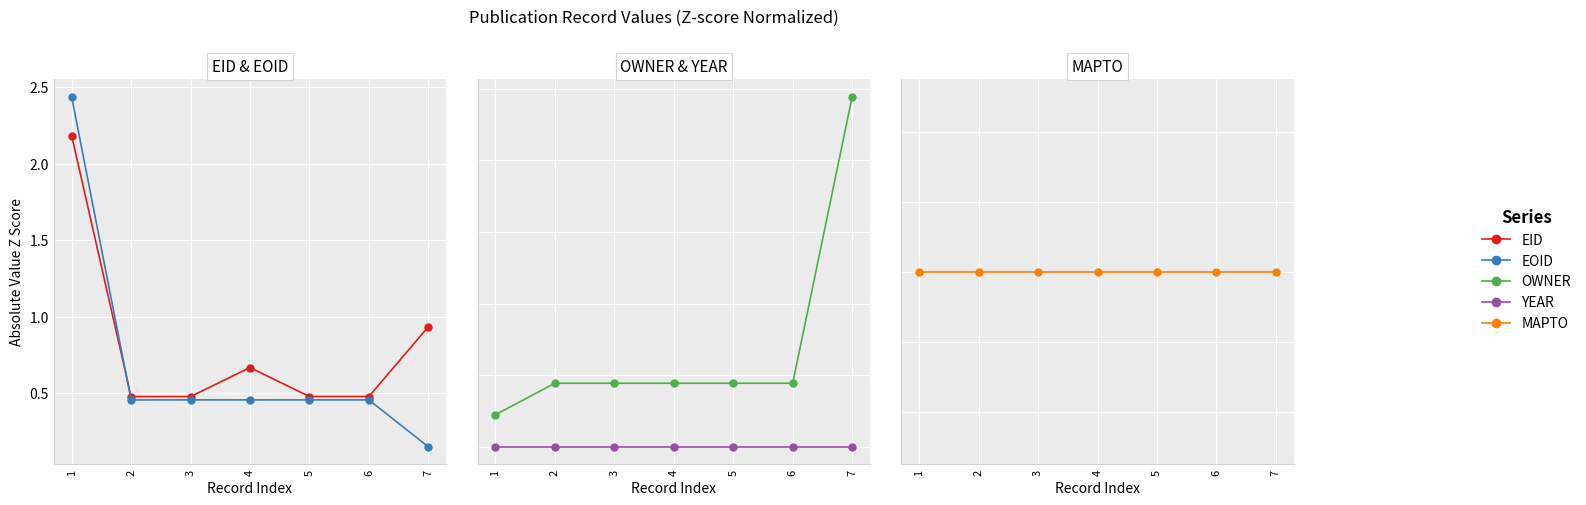

Count the number of data series in this chart.

5